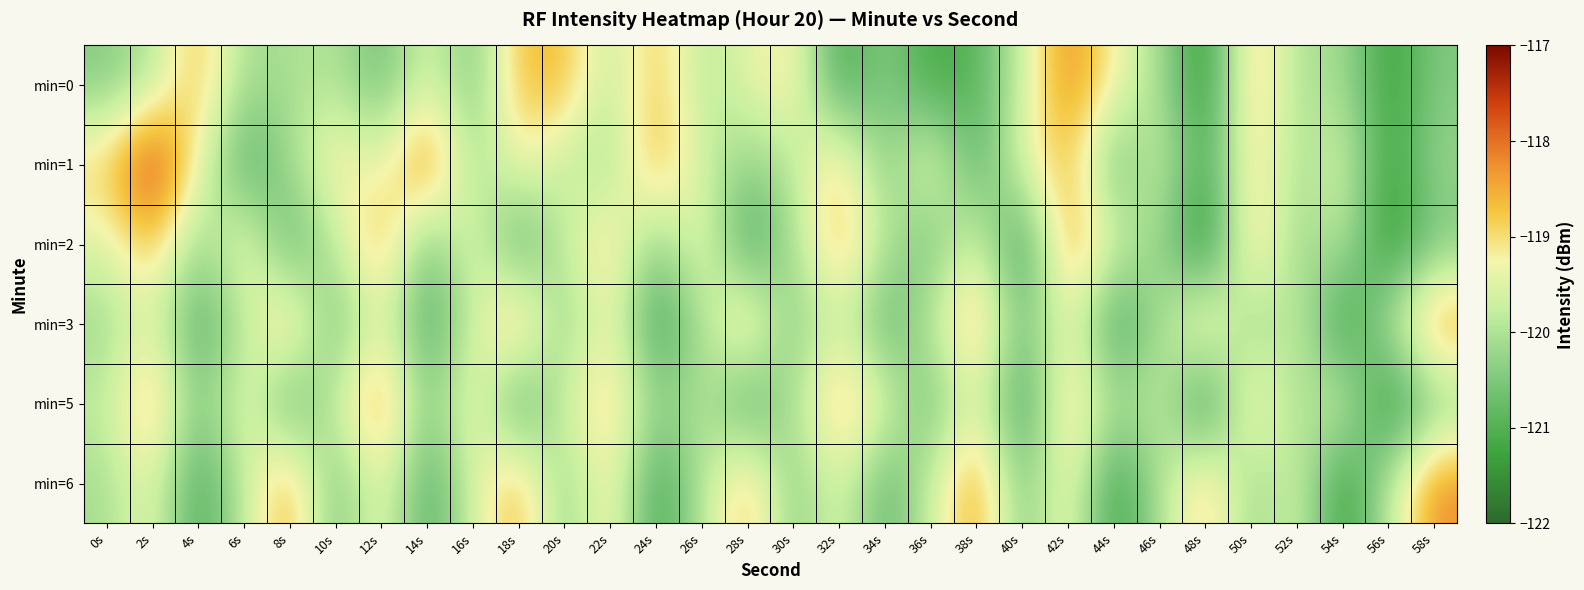

How many categories are shown in the chart?

30